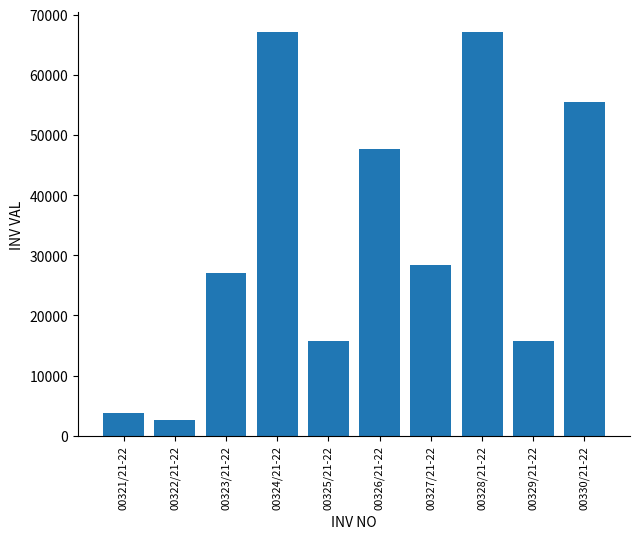

Does the chart contain any negative values?

No